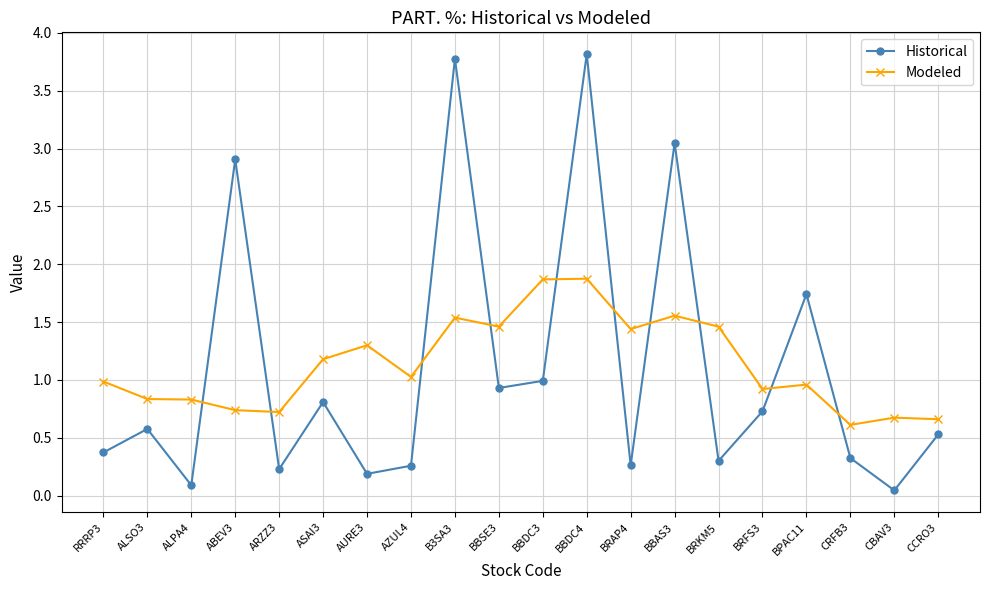

The value of Historical at ABEV3 is 2.9. True or false?

True